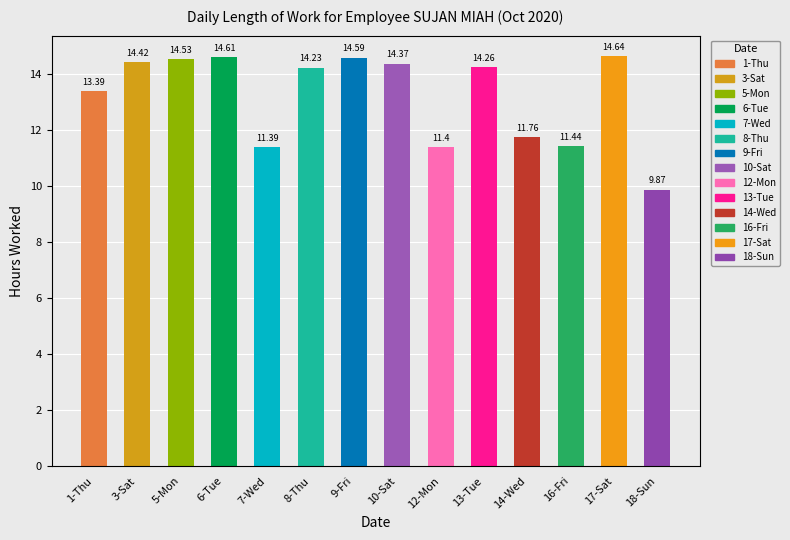

What is the difference between the values at 1-Thu and 5-Mon?

1.1